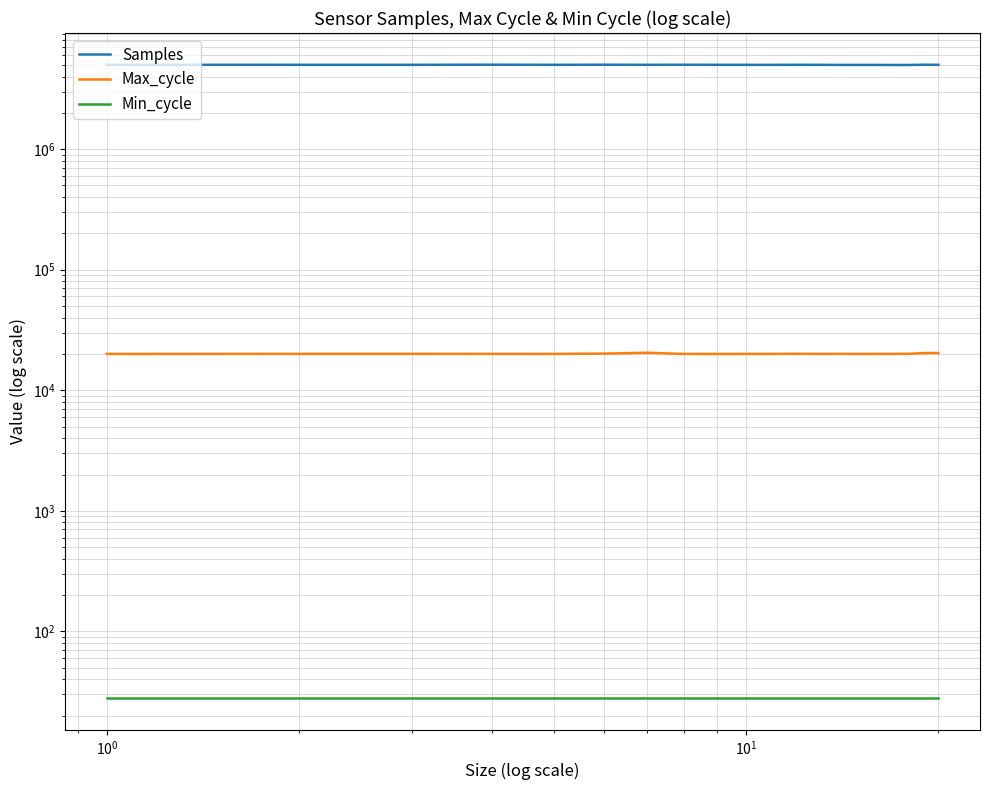

Which series has the widest spread of values?

Samples